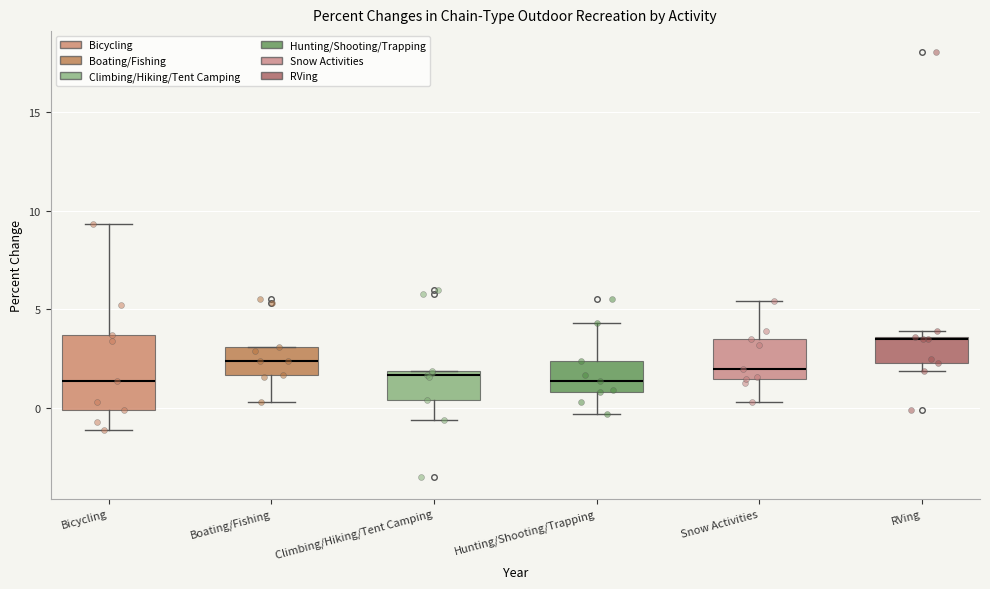

Which box is the tallest, from its lower edge to its upper edge?

Bicycling